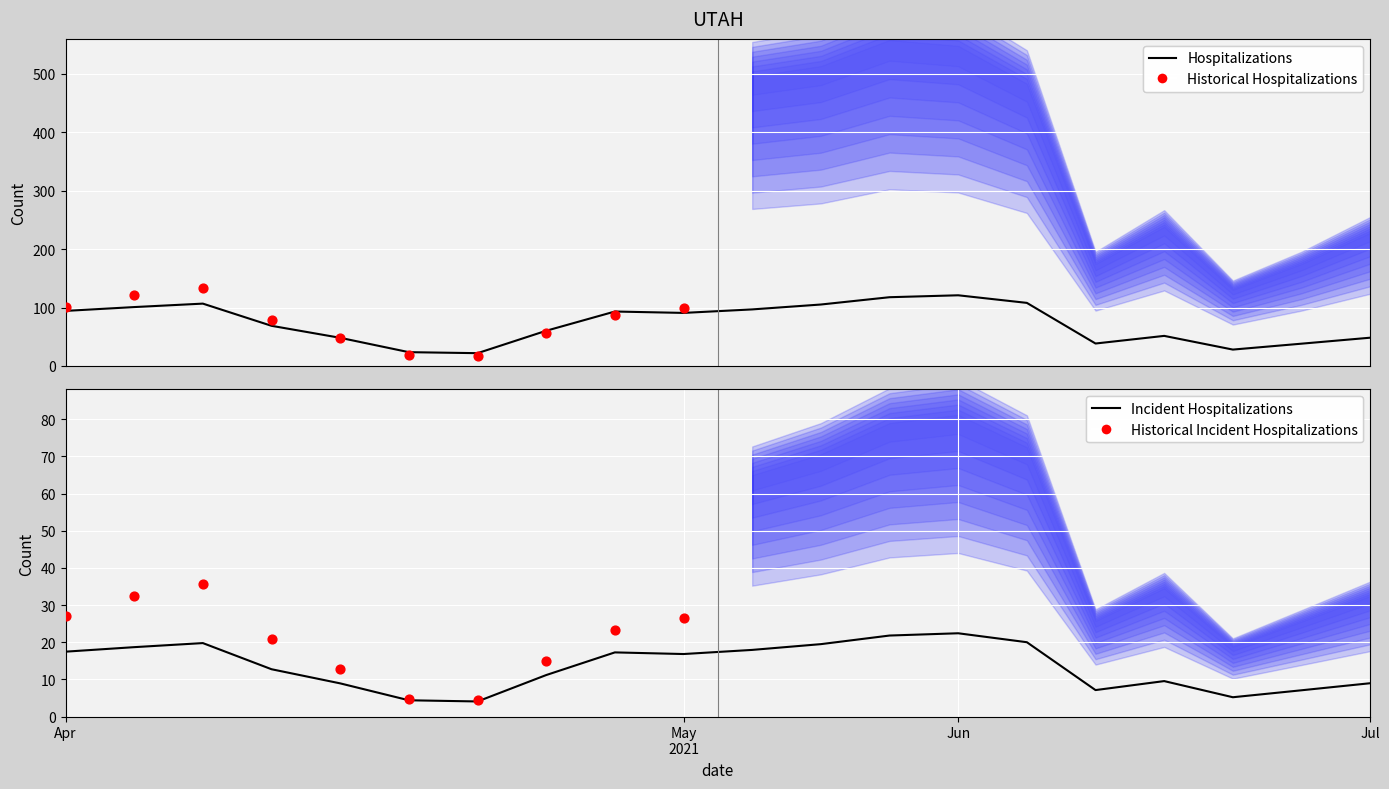

Which series has the largest Y range (max minus min)?

This Area